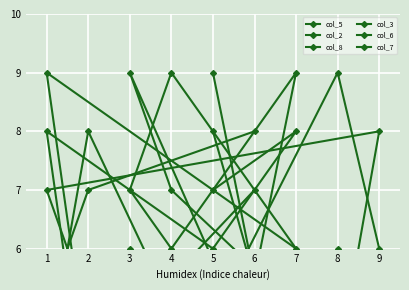

At which label does col_2 reach its minimum?

5